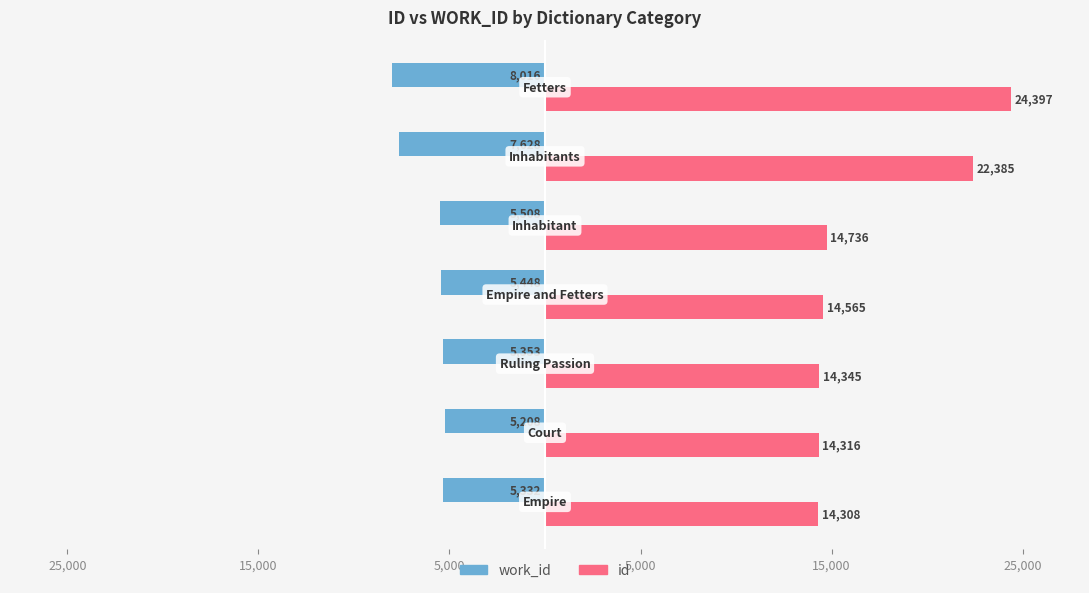

What are all the series names shown in the legend?

work_id, id